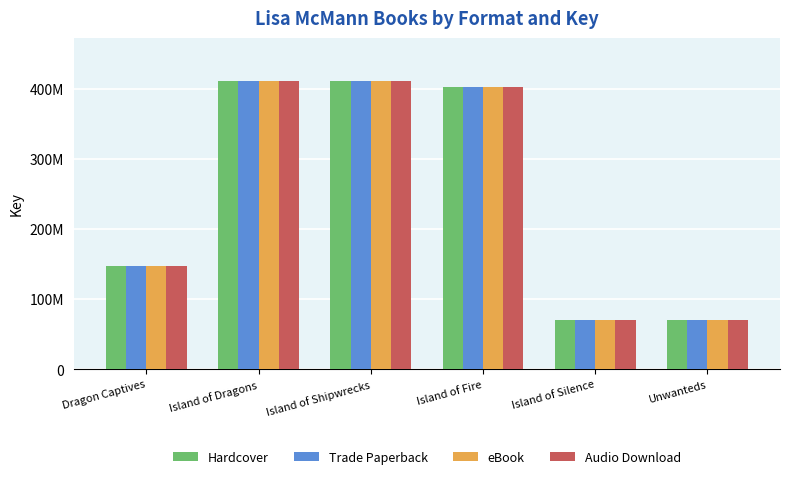

What is the difference between the Hardcover values at Unwanteds and Dragon Captives?

77298802